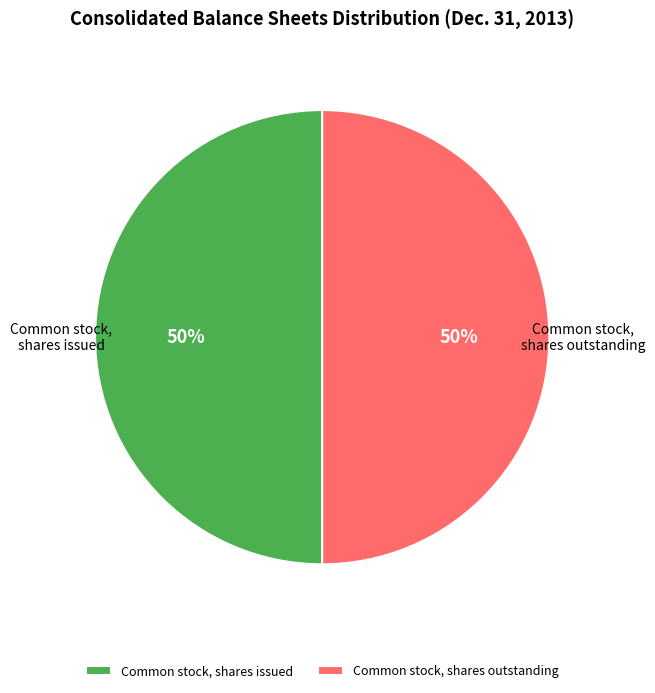

True or false: Common stock, shares outstanding accounts for 38% of the total.

False